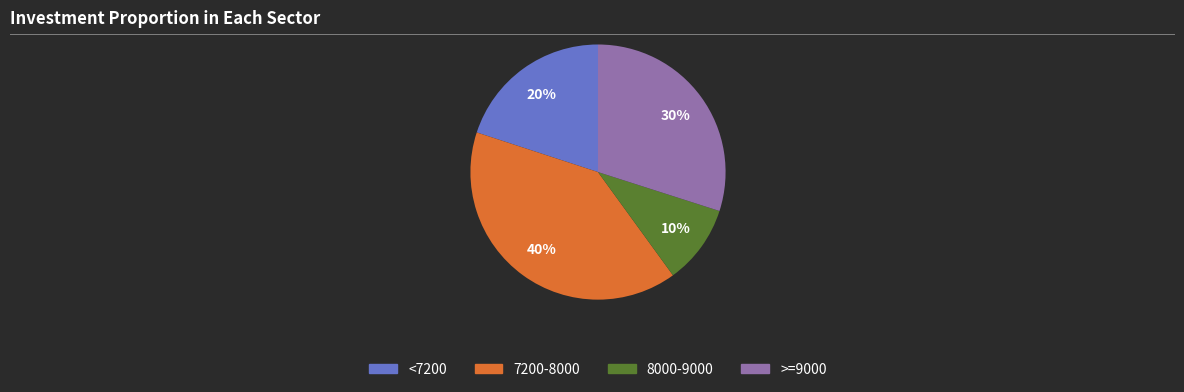

Count the number of slices in the pie.

4